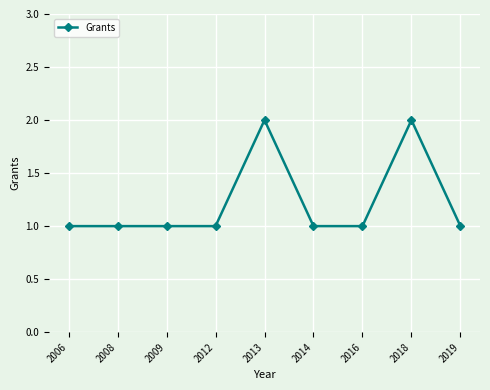

True or false: the data shows 2 at 2013.

True